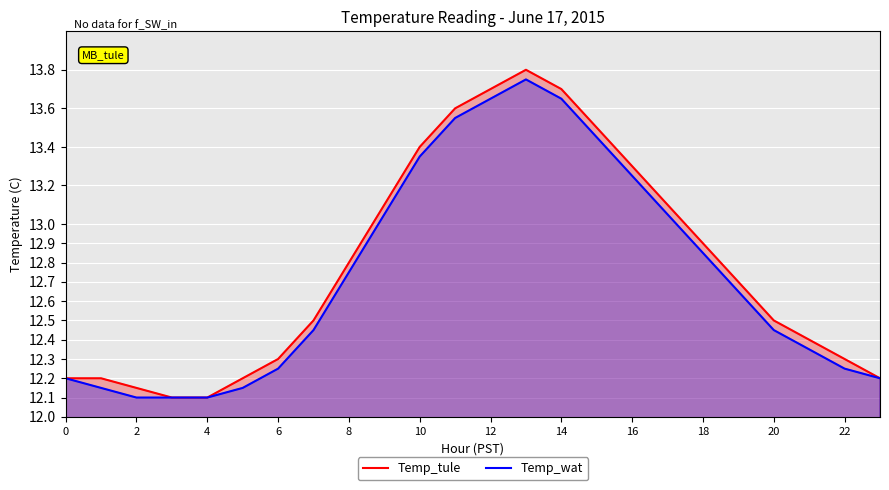

Read the Temp_tule value at 20.

12.5